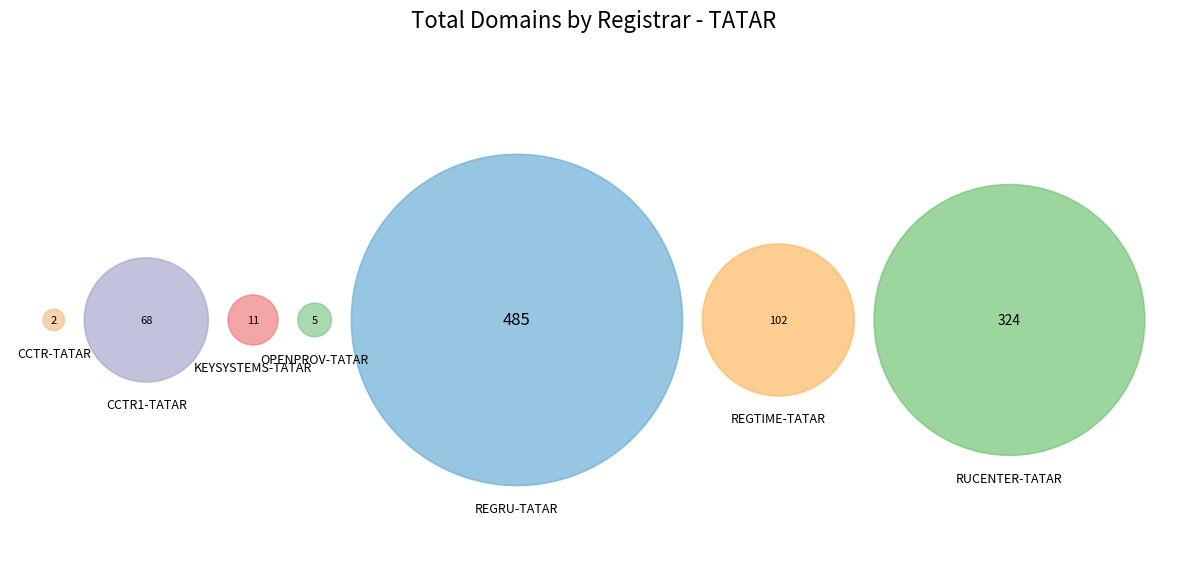

What percentage is the OPENPROV-TATAR slice, to the nearest percent?

1%